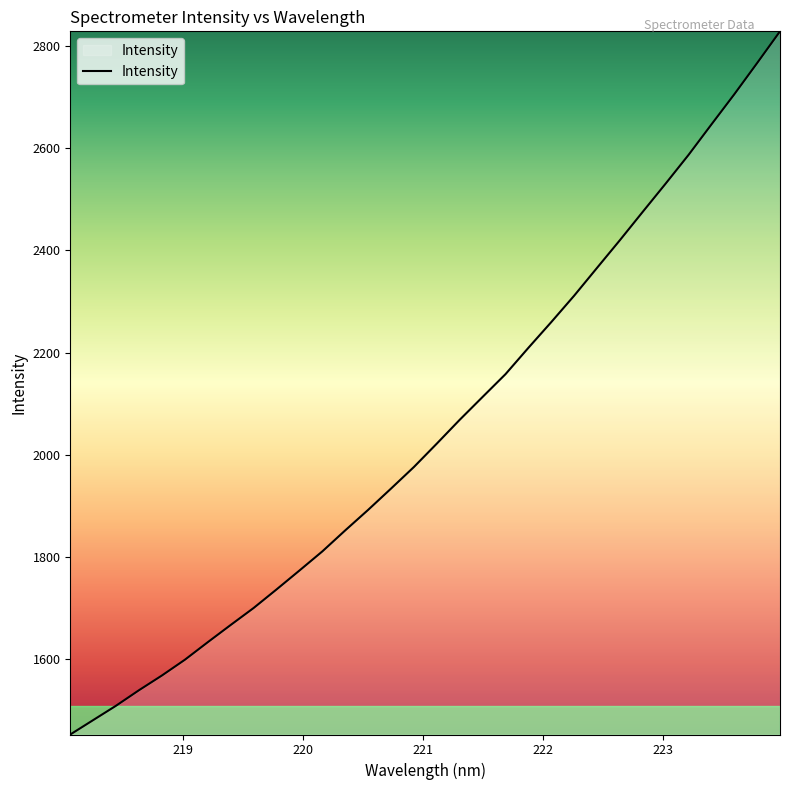

What is the difference between the maximum and minimum values?

1377.1